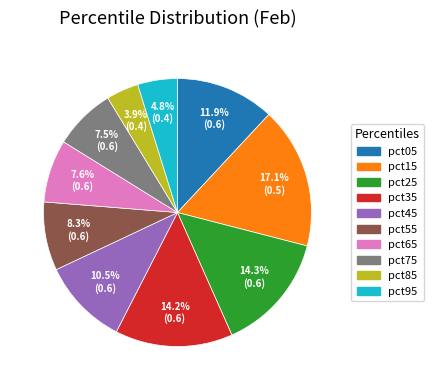

Which slice is the largest?

pct15